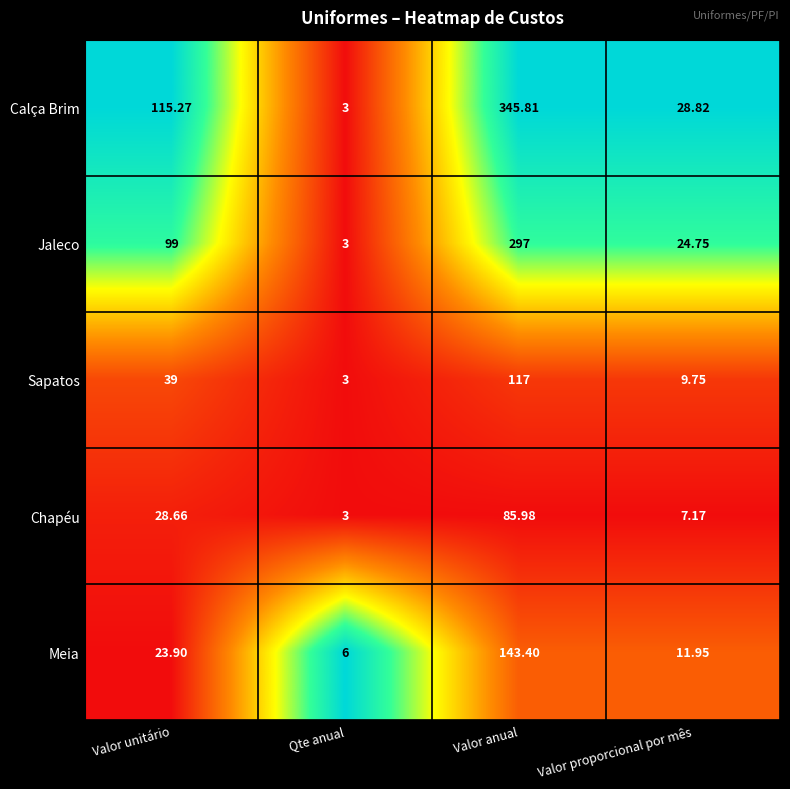

Which series has the largest total across all categories?

Calça Brim